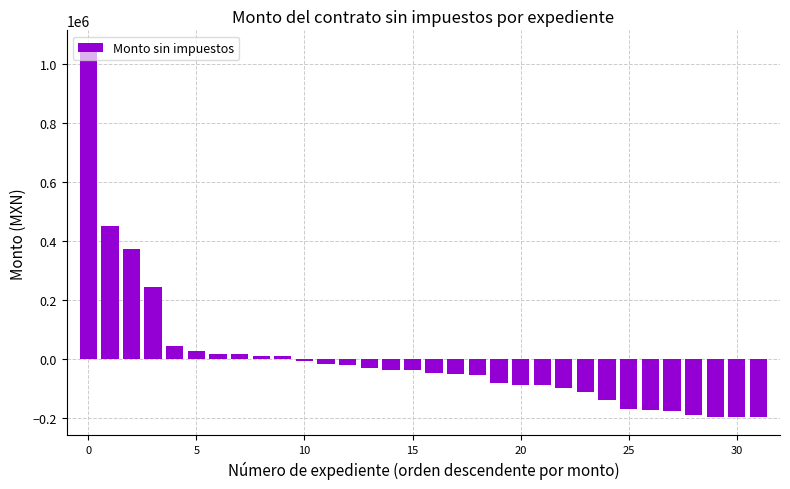

What is the difference between the maximum and minimum values?

1249961.7